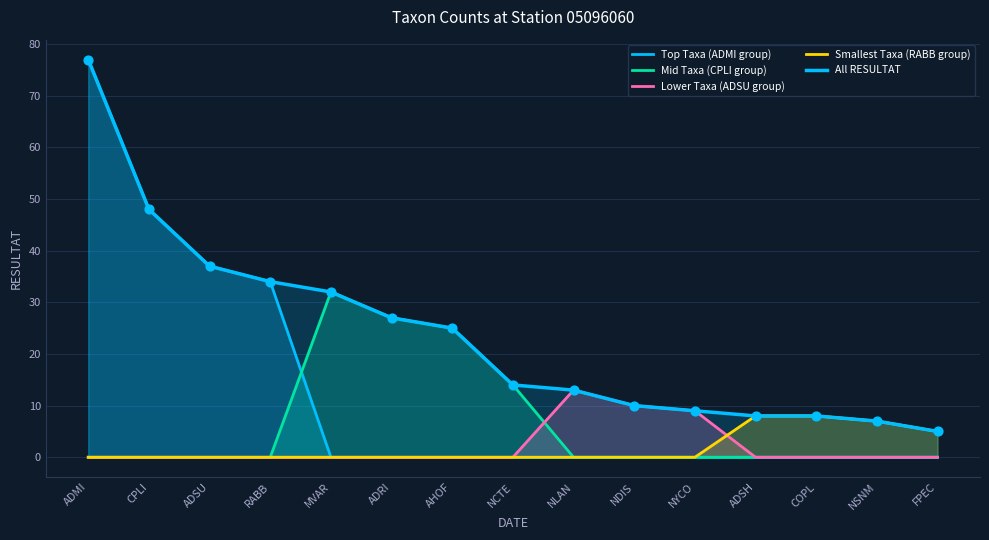

What is the total value across all series at ADSH?

16